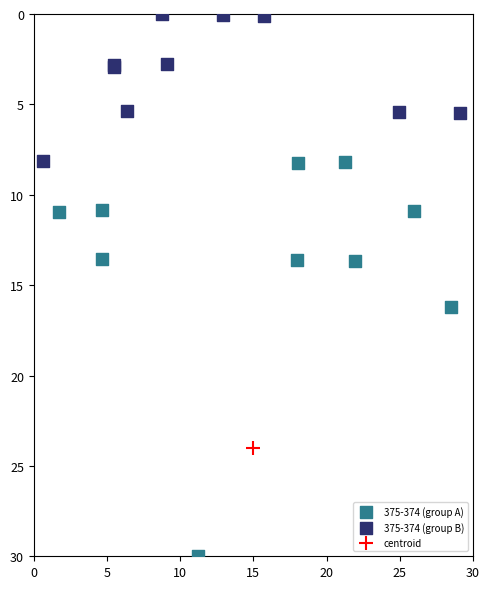

Which series contains the lowest Y value?

375-374 (group B)